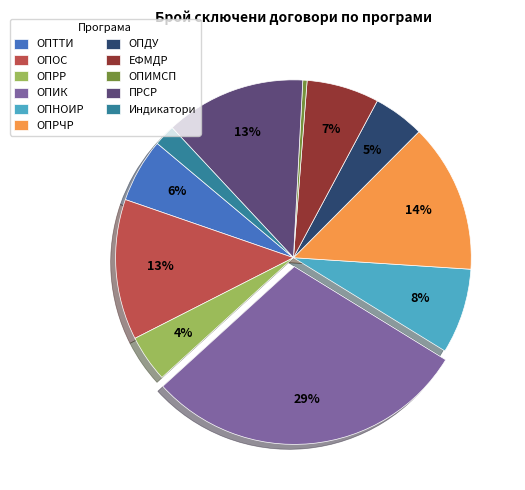

To the nearest percent, what is the difference between the largest and smallest slice percentages?

29%